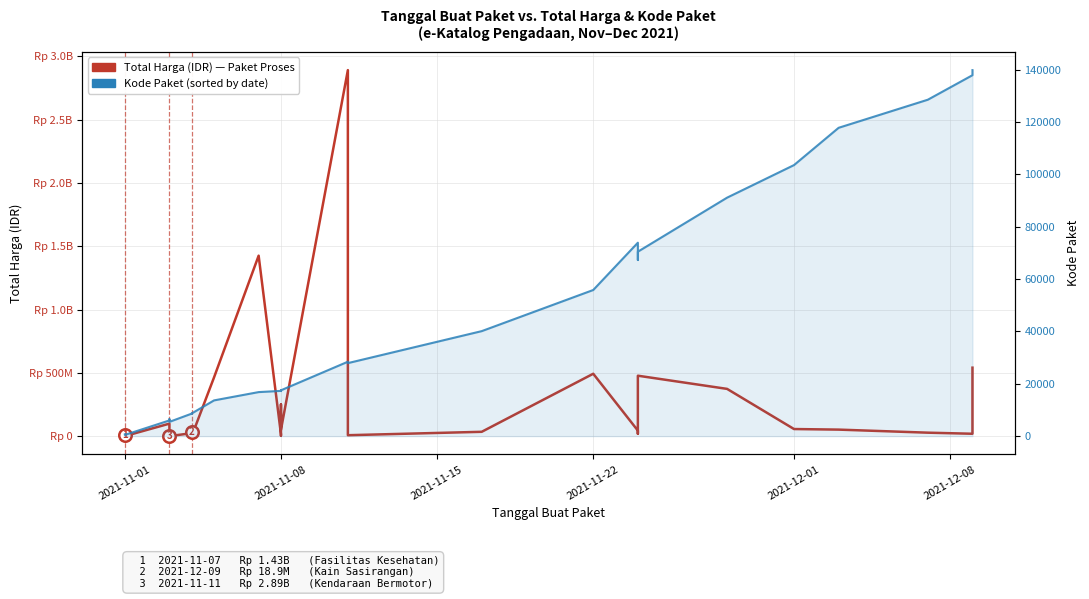

What is the difference between the maximum and minimum values in the Kode Paket series?

139353